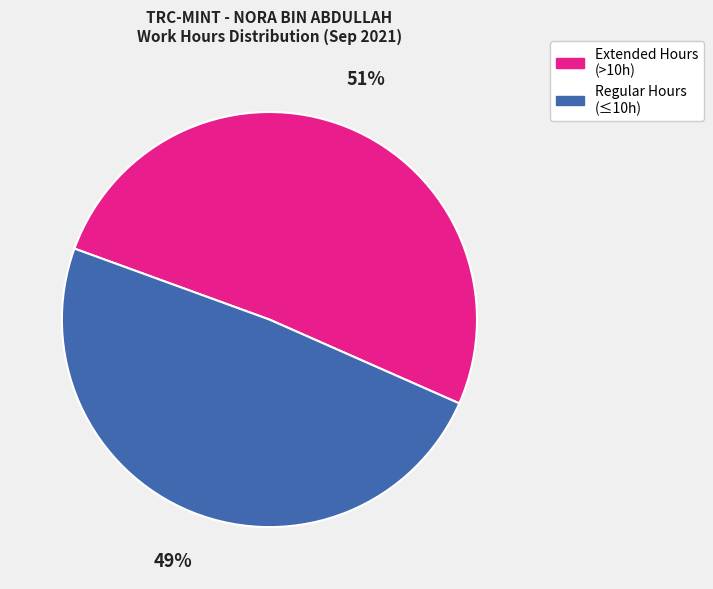

Is there a majority slice in this chart?

Yes